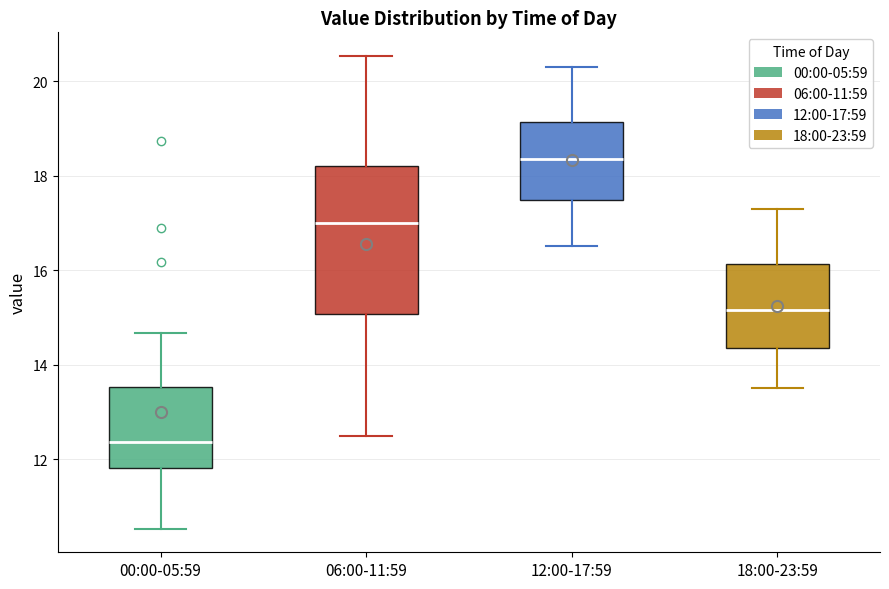

Comparing the boxes themselves (not the whiskers), which one is the tallest?

06:00-11:59